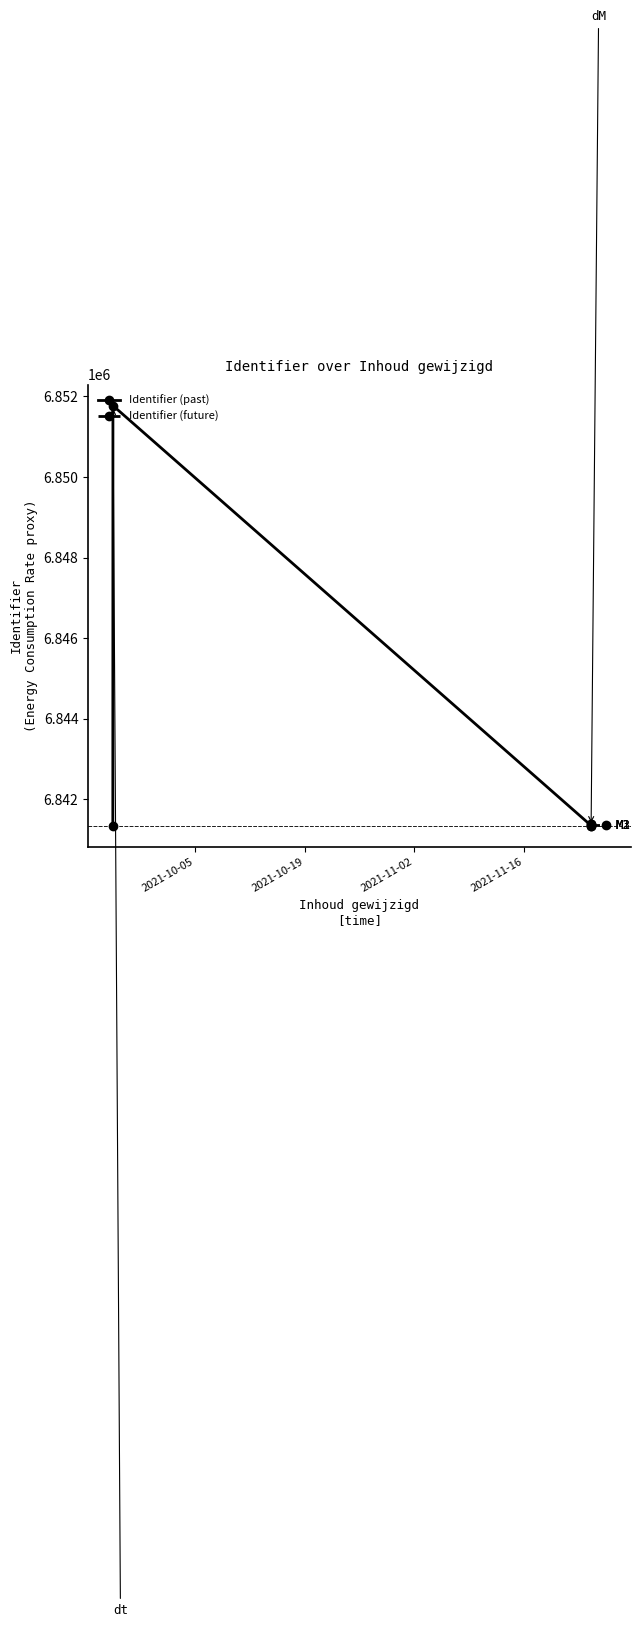

Does the chart display data point markers on the line(s)?

Yes